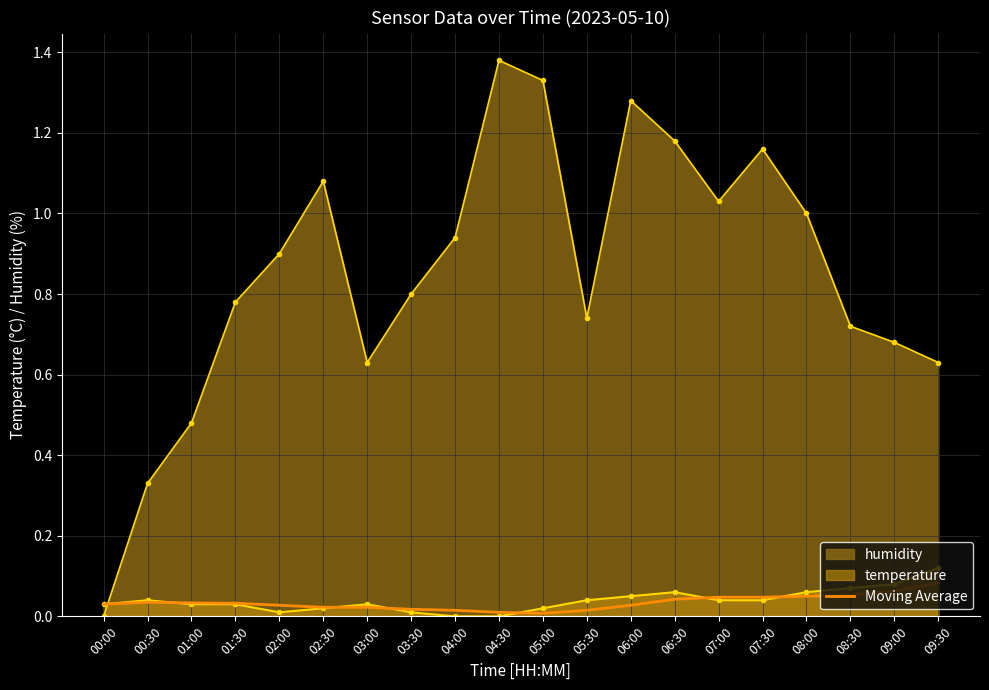

At which category does the data reach its first local valley?

05:00